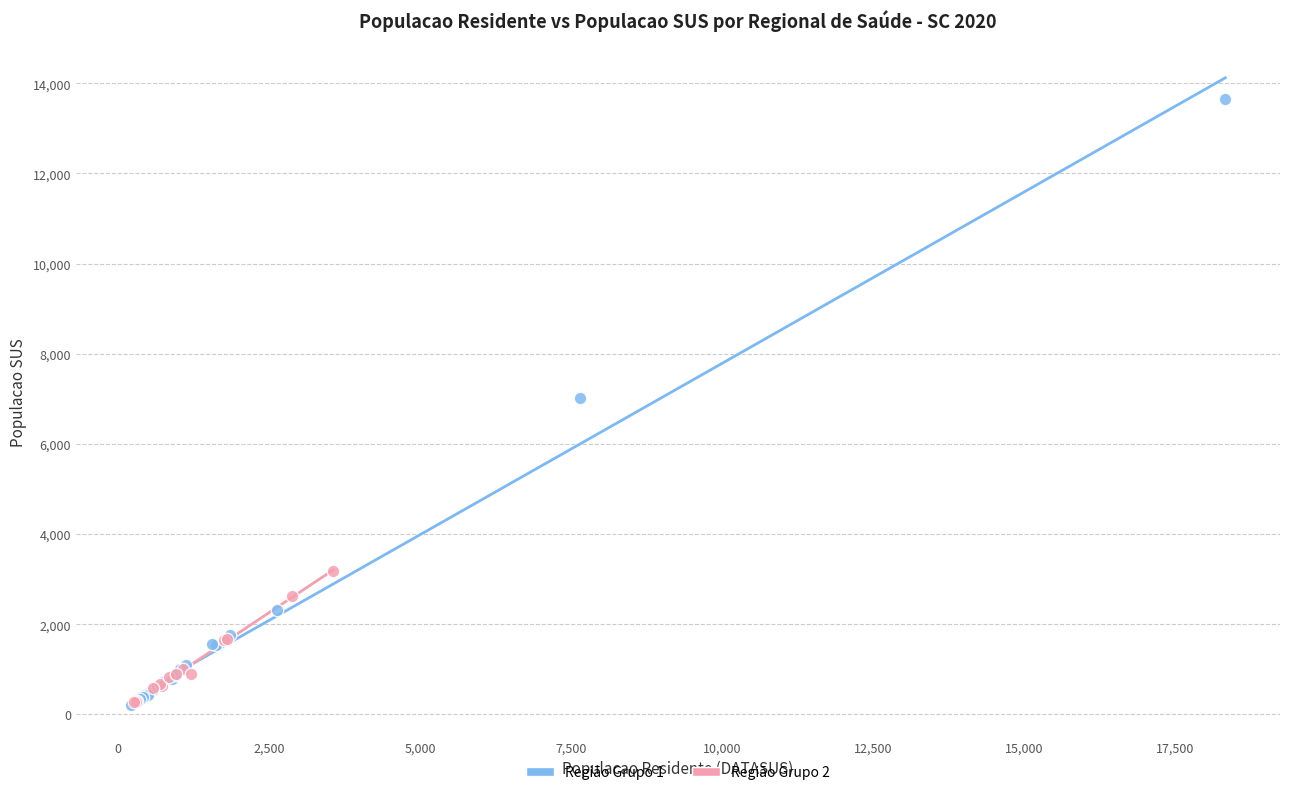

Which series contains the highest Y value?

Região Grupo 1